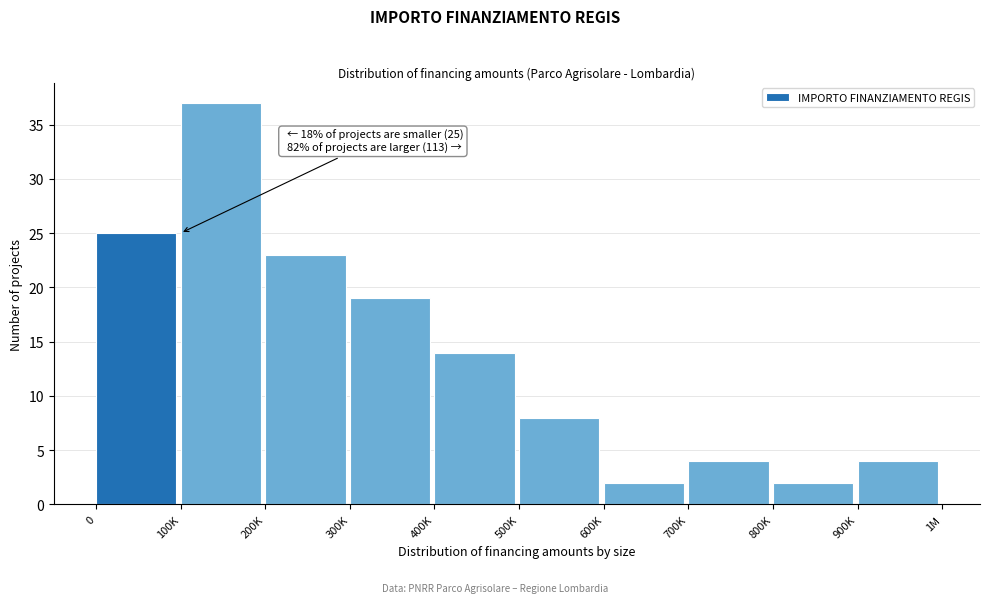

Reading right to left, transcribe all the data shown in this chart.

900K=4	800K=2	700K=4	600K=2	500K=8	400K=14	300K=19	200K=23	100K=37	0=25